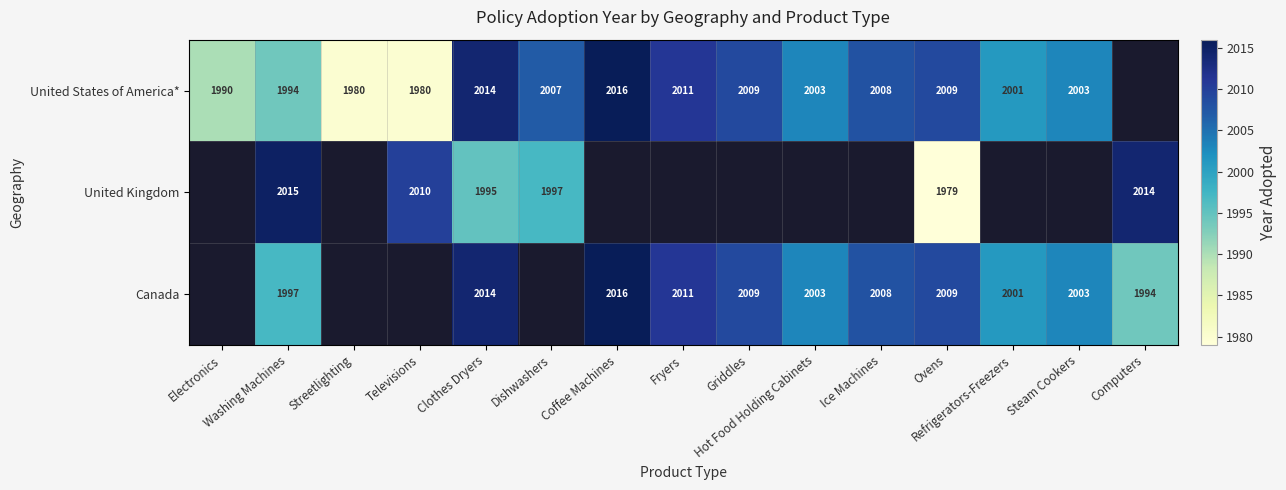

Where is United States of America* nearest to the value 1998?

Refrigerators-Freezers